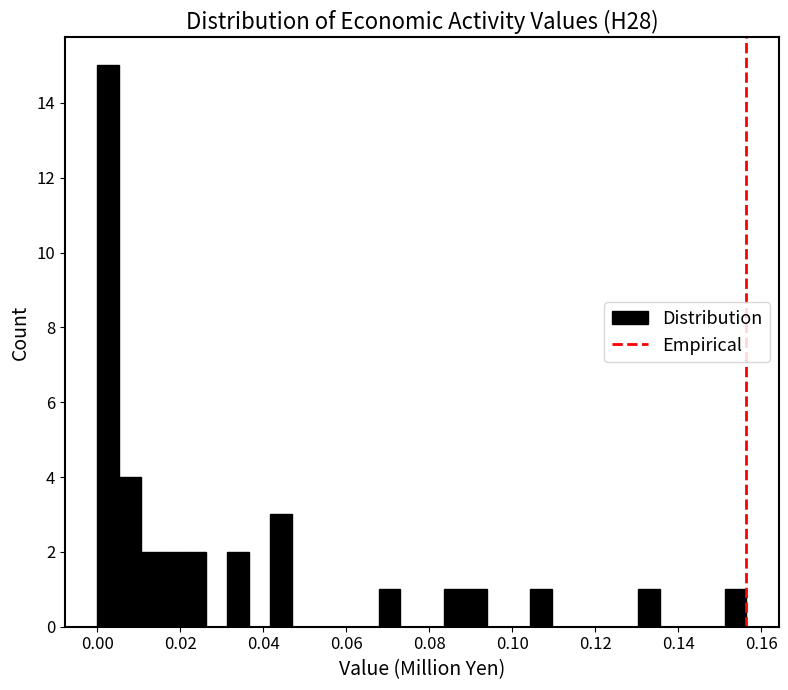

Read against the x-axis, roughly where is the centre of the tallest bar?

0.002